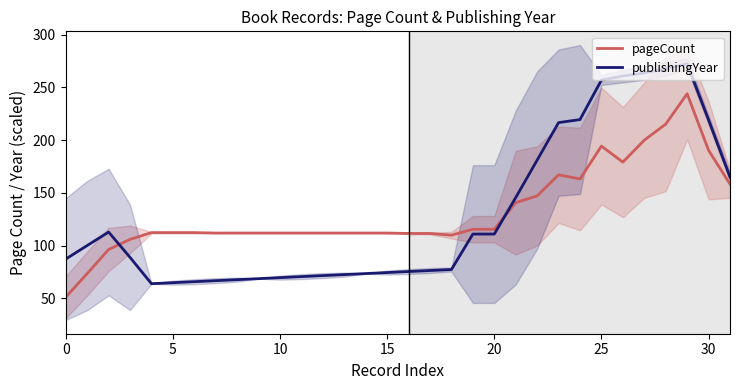

The value of pageCount at 10 is 158.7. True or false?

False